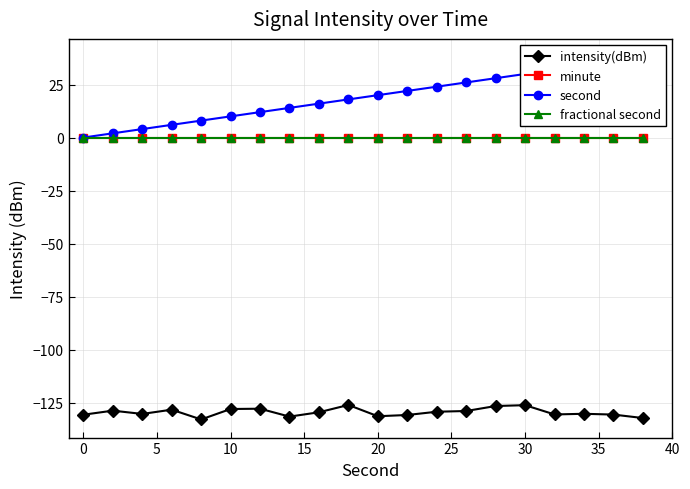

What is the sum of all second values?

380.0